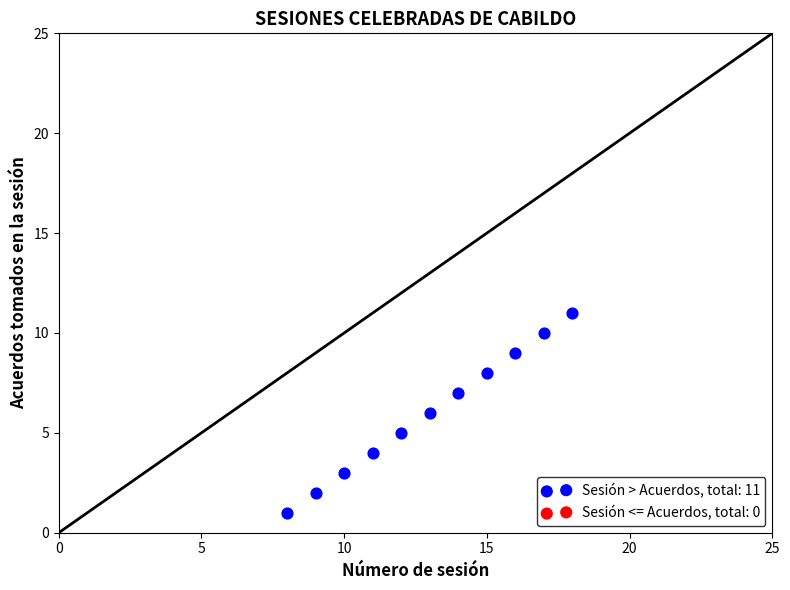

What is the average Y value?

6